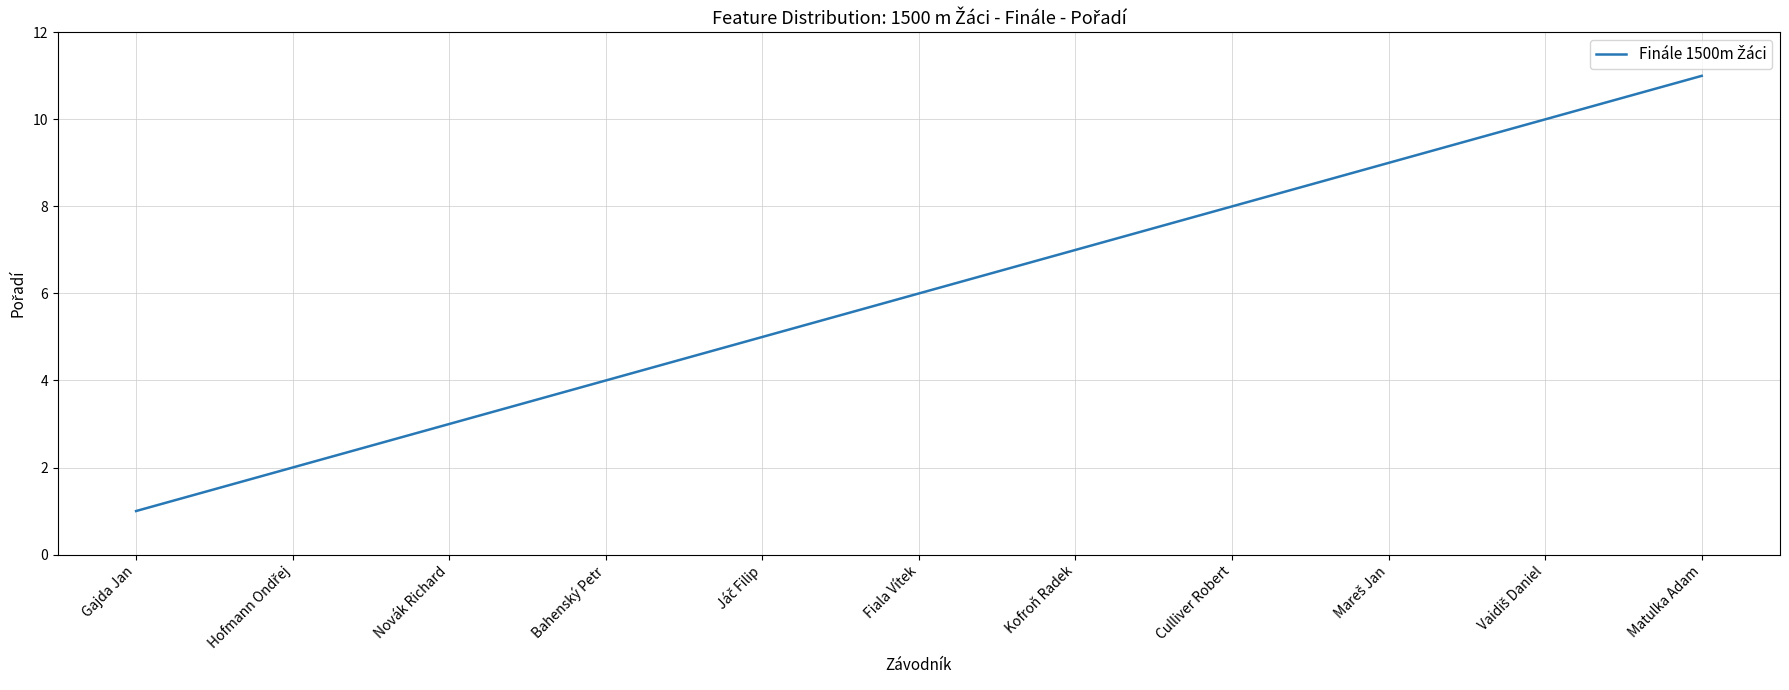

What is the change in value from Gajda Jan to Kofroň Radek?

+6